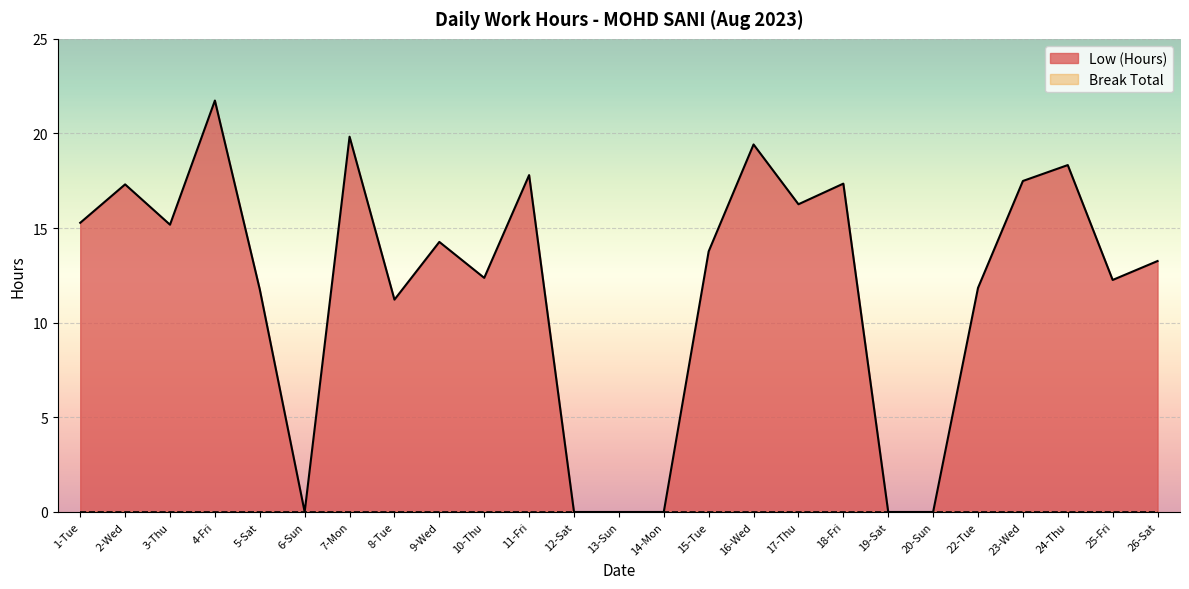

What is the value of the 11th point from the left?

17.8